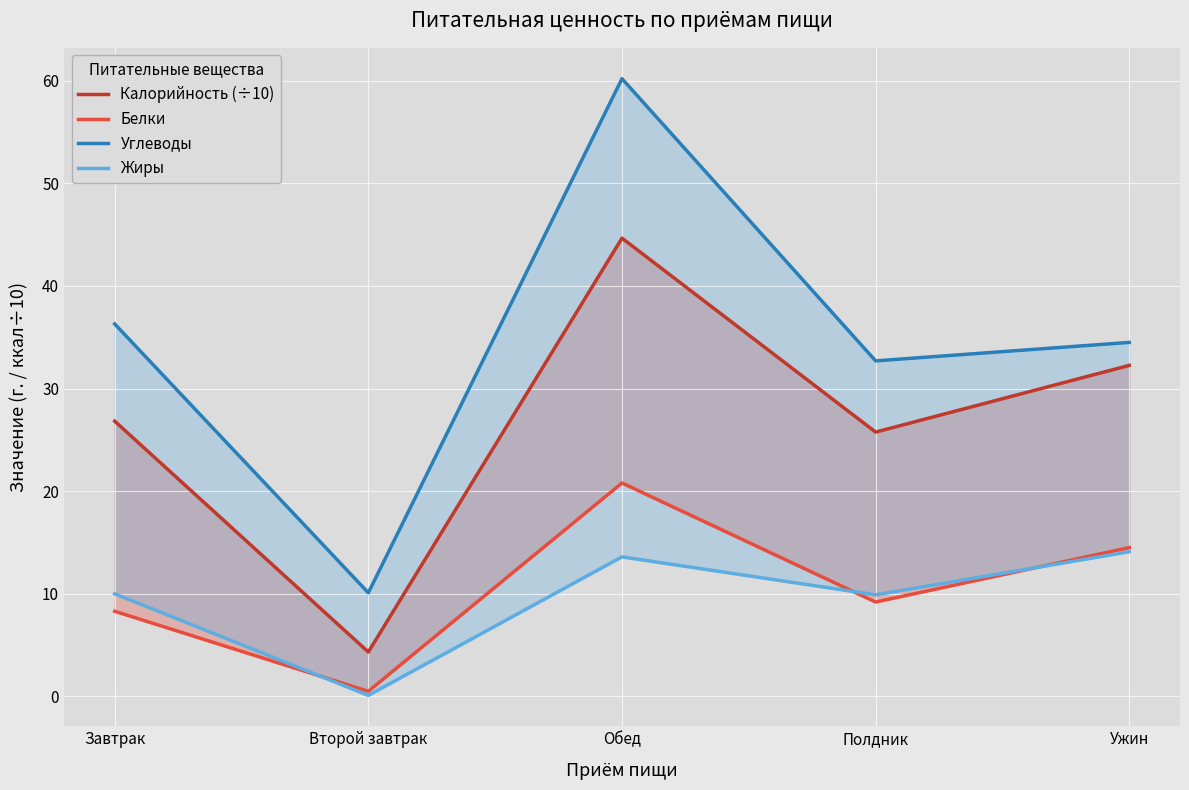

What are all the series names shown in the legend?

Калорийность (÷10), Белки, Углеводы, Жиры